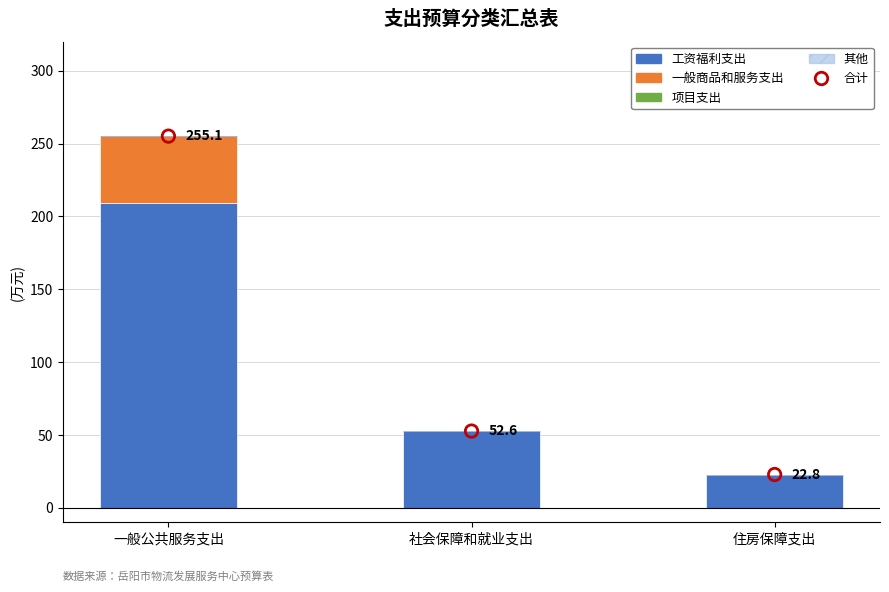

Which series has the largest total across all categories?

合计